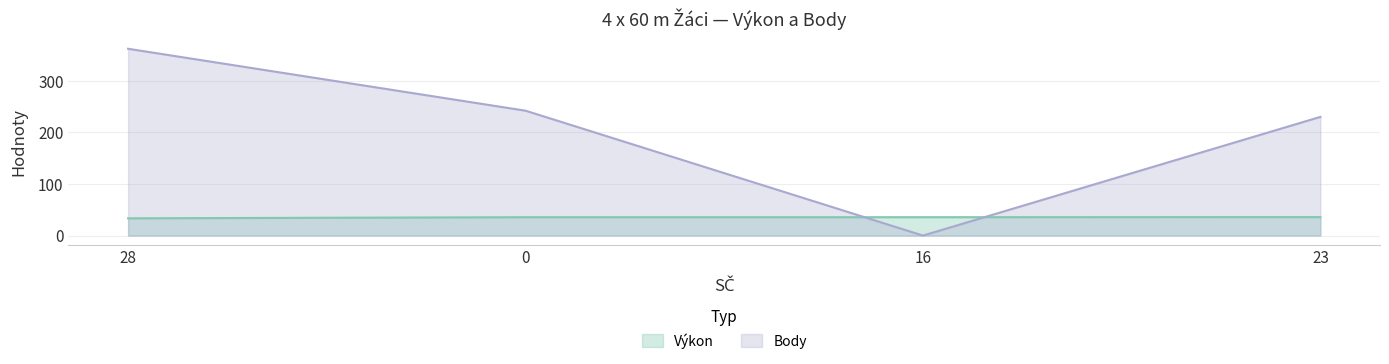

Rank the categories by Výkon value from highest to lowest.

23, 16, 0, 28